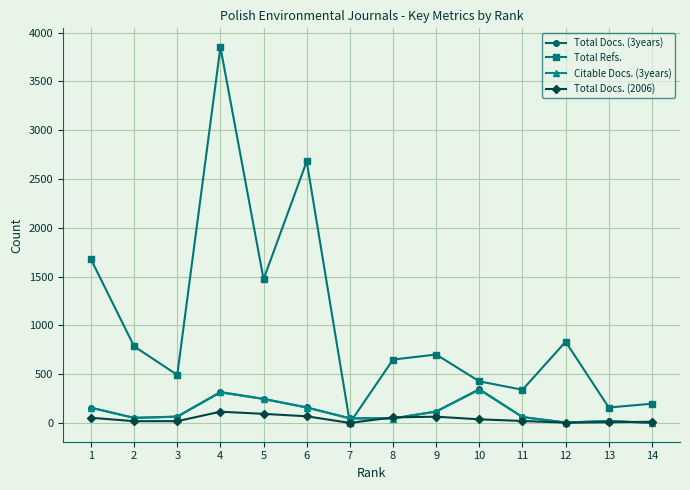

Is the value of Citable Docs. (3years) at 8 greater than the value of Total Docs. (2006) at 5?

No